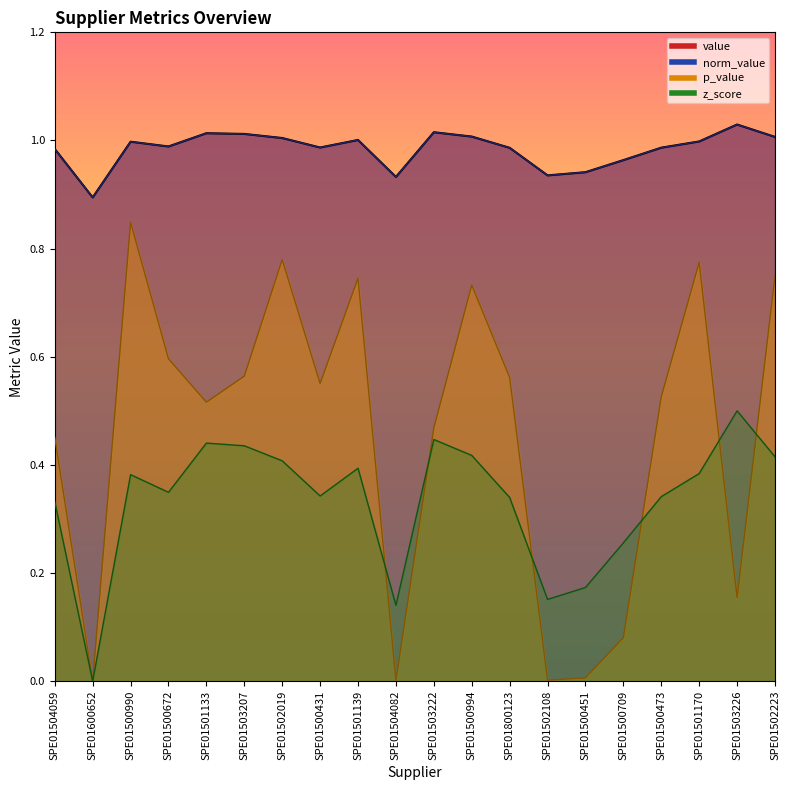

Does the chart display data point markers on the line(s)?

No